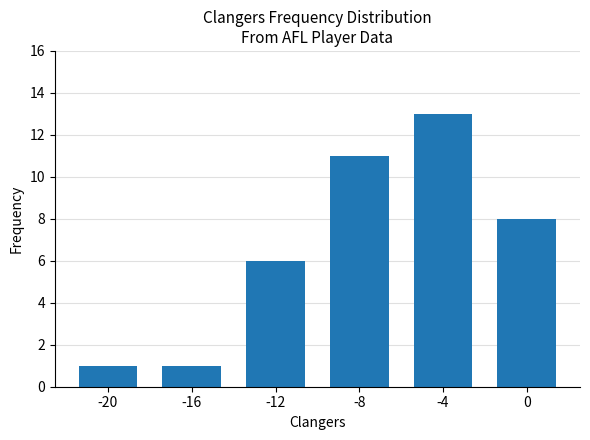

What is the sum of the values at -8 and -12?

17